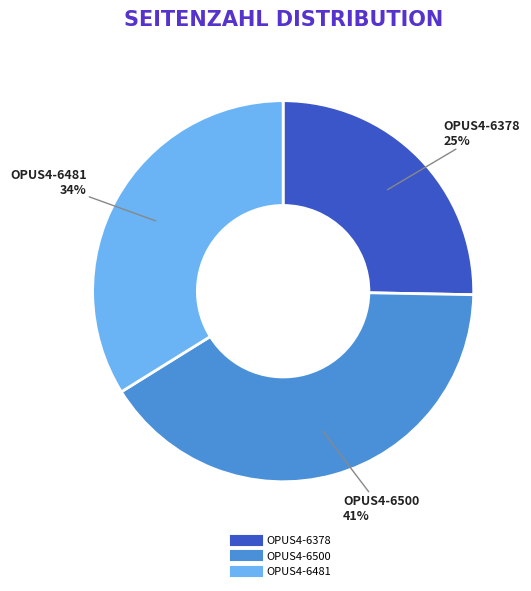

To the nearest percent, what is the combined percentage of OPUS4-6378 and OPUS4-6481?

59%